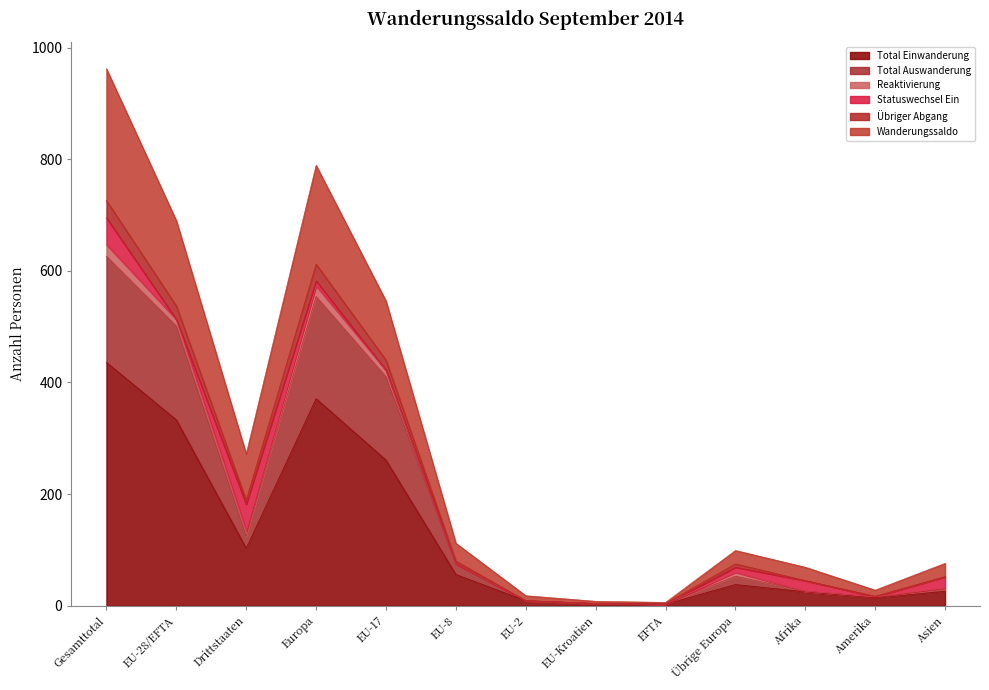

How many lines are shown in the chart?

6